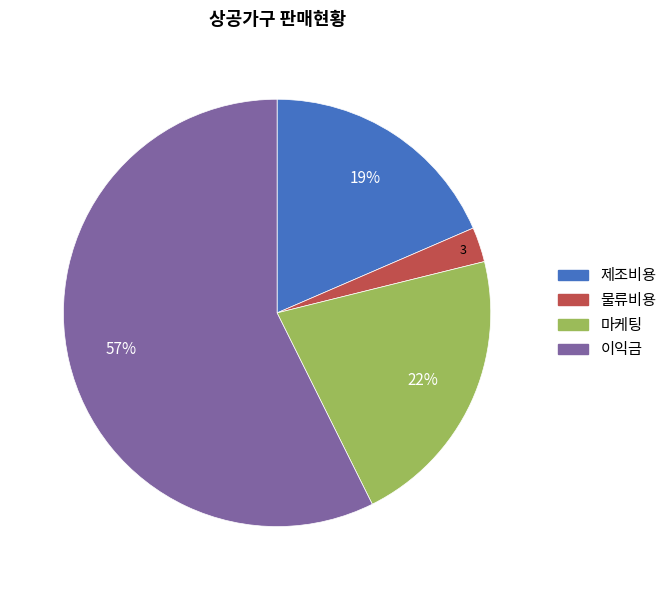

How many segments does this pie chart have?

4